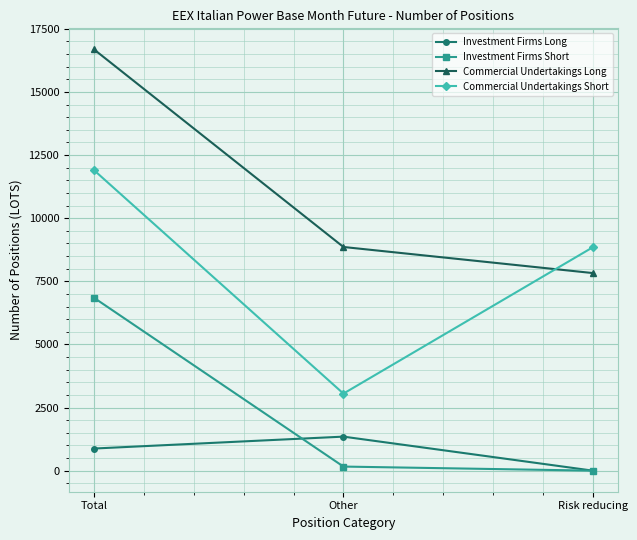

What is the minimum value for Commercial Undertakings Long?

7825.9